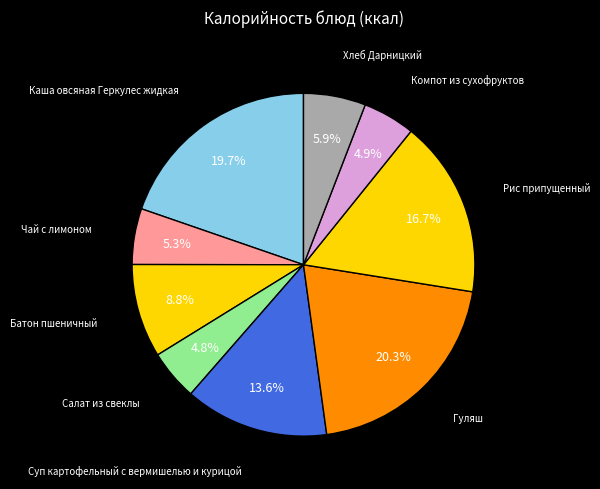

To the nearest percent, what is the combined percentage of Гуляш and Батон пшеничный?

29%